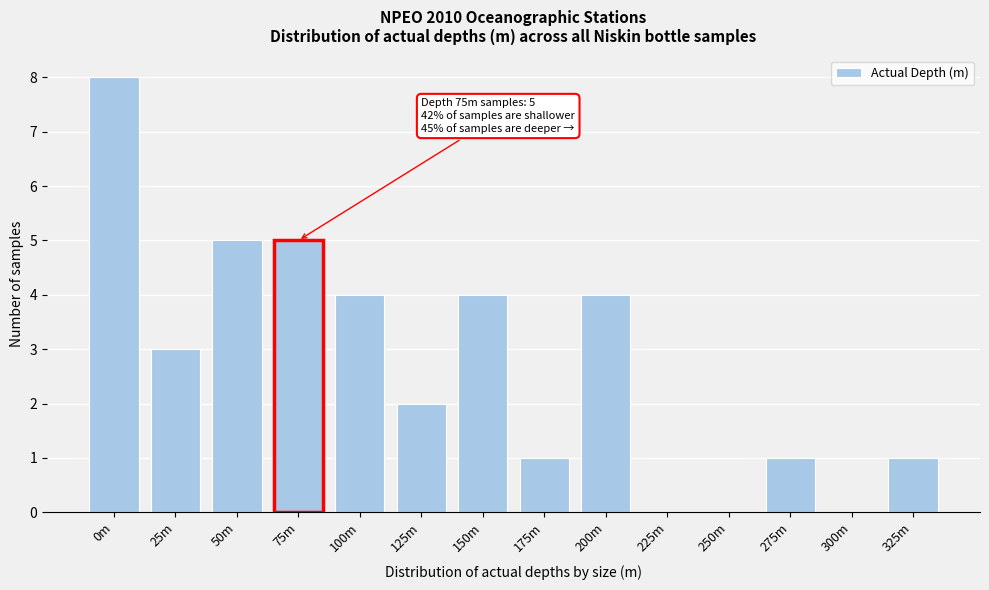

Reading right to left, transcribe all the data shown in this chart.

325m=1	300m=0	275m=1	250m=0	225m=0	200m=4	175m=1	150m=4	125m=2	100m=4	75m=5	50m=5	25m=3	0m=8